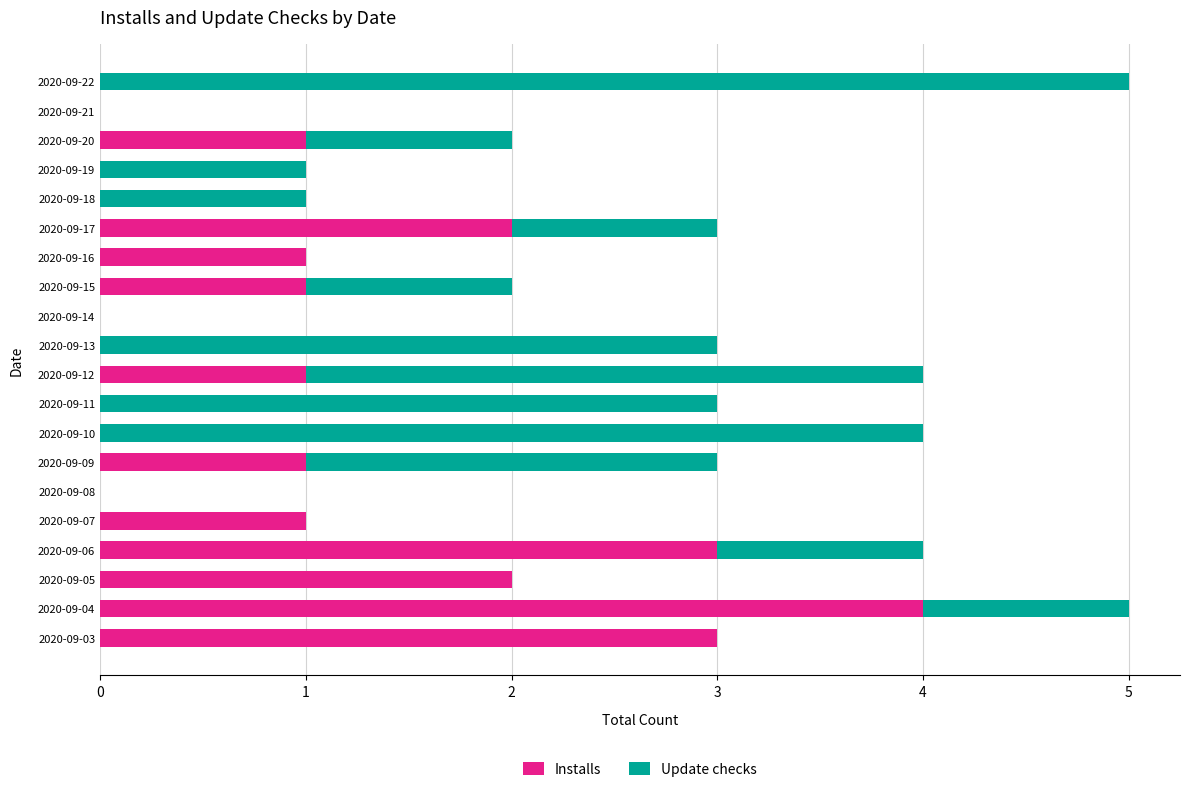

What is the sum of all Installs values?

20